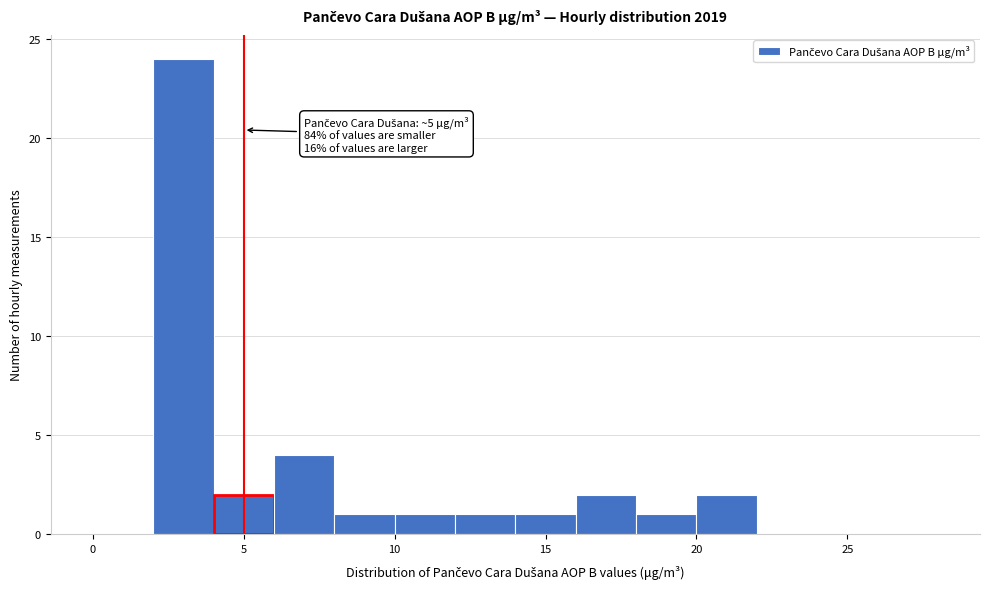

Which range on the x-axis has the tallest bar?

2 to 4